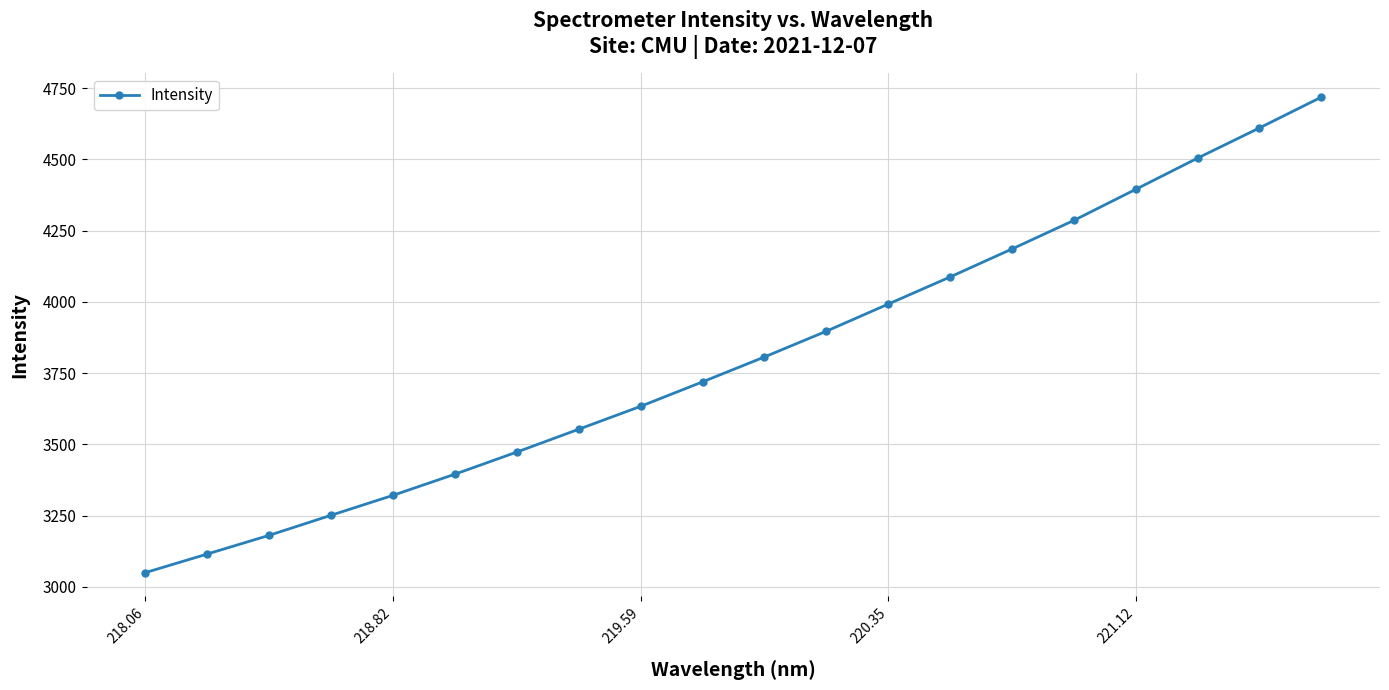

What is the value of the 8th point from the left?

3553.5